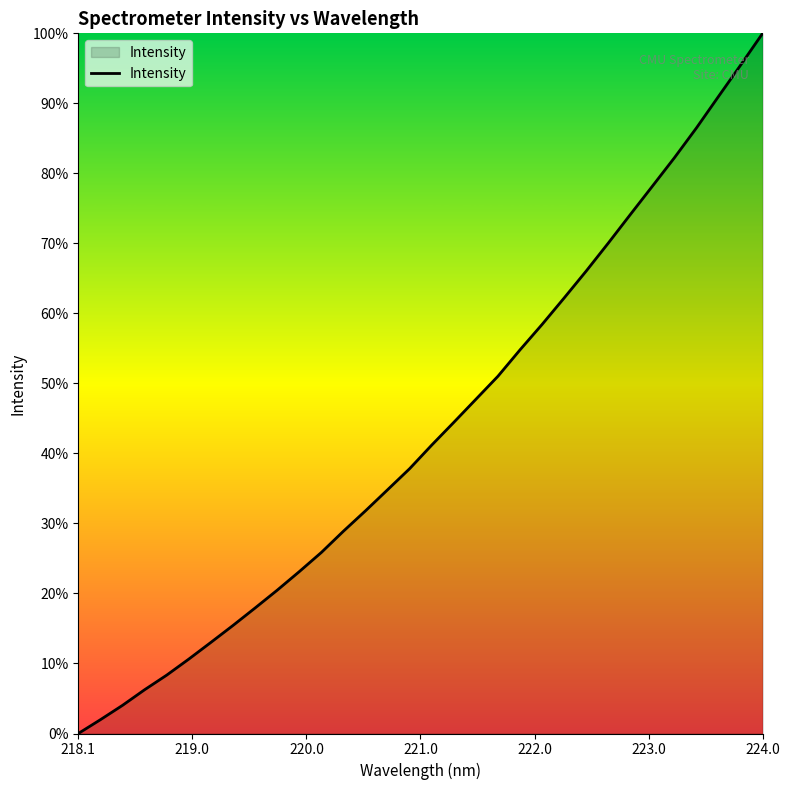

Does the chart have visible grid lines?

No